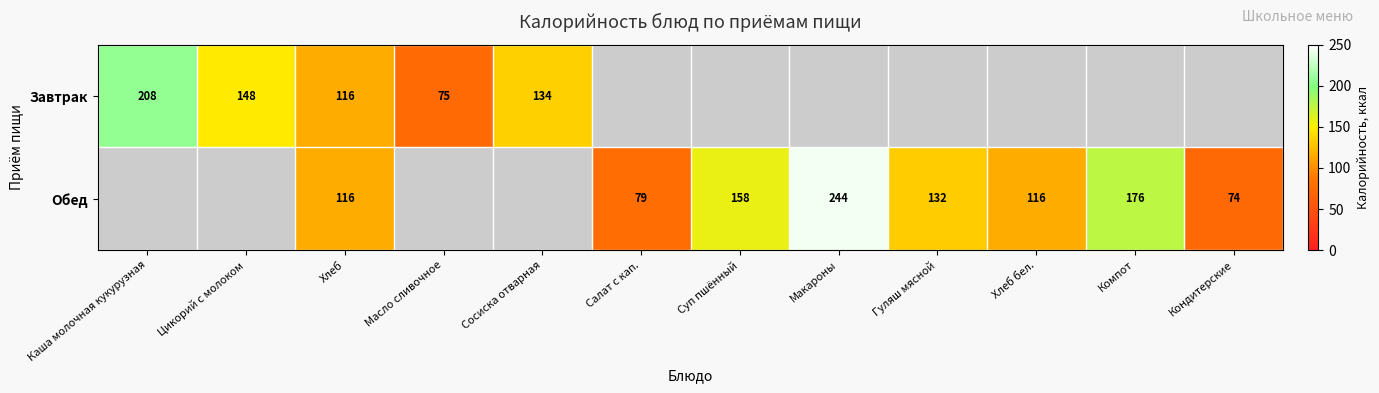

What is the total value across all series at Салат с кап.?

78.7